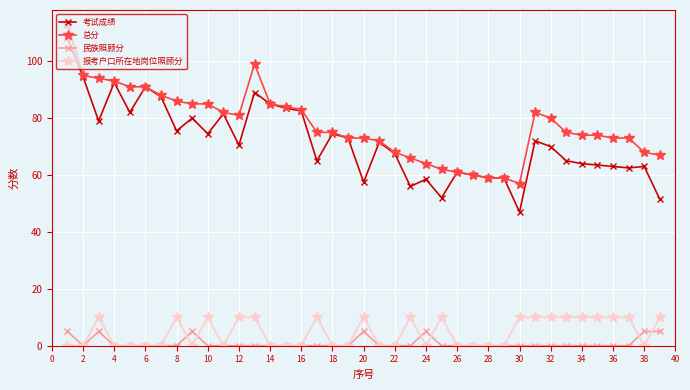

What is the difference between the maximum and minimum values in the 民族照顾分 series?

5.0